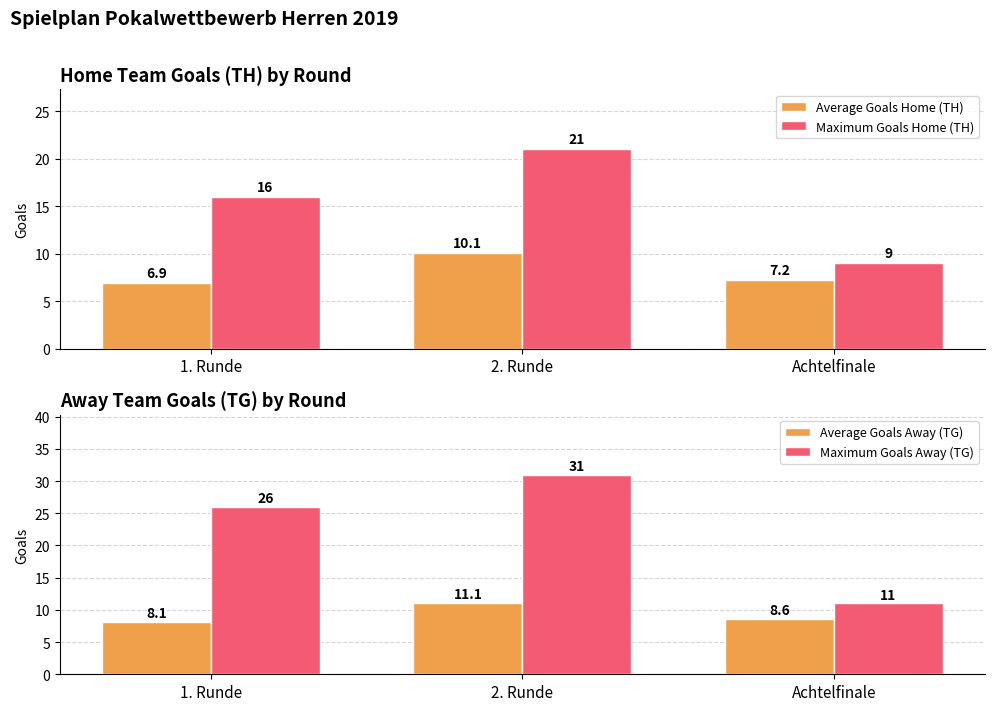

What value does the Average Goals Home (TH) series have at Achtelfinale?

7.2